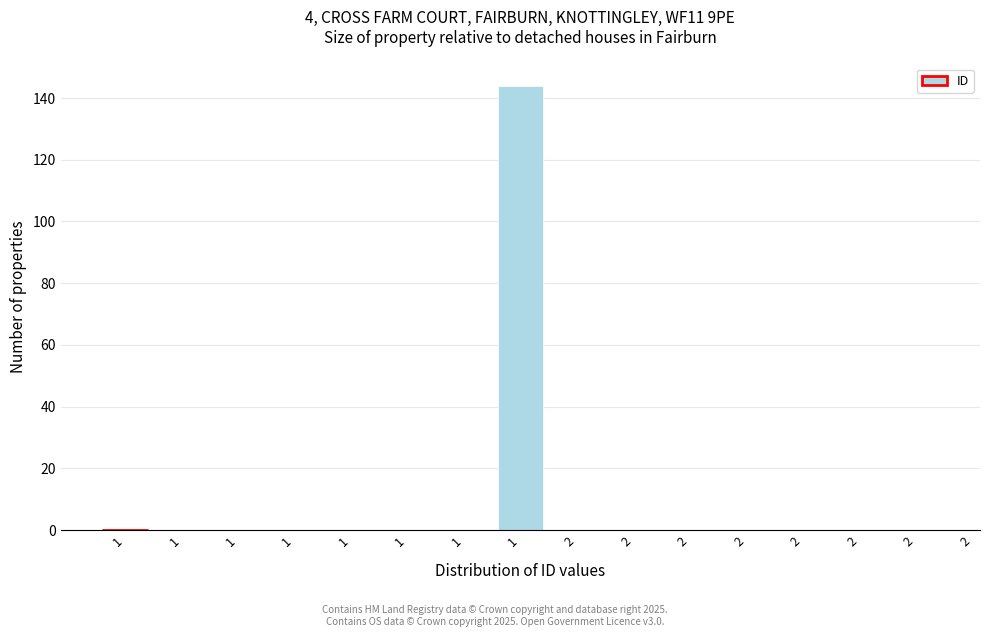

Are the bars horizontal?

No